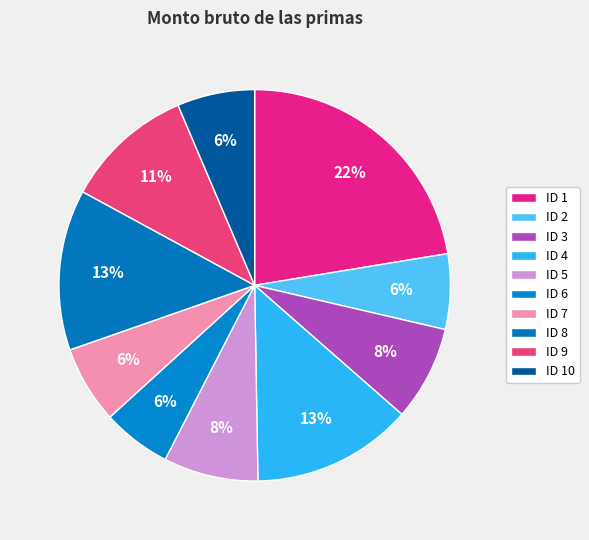

How many segments does this pie chart have?

10